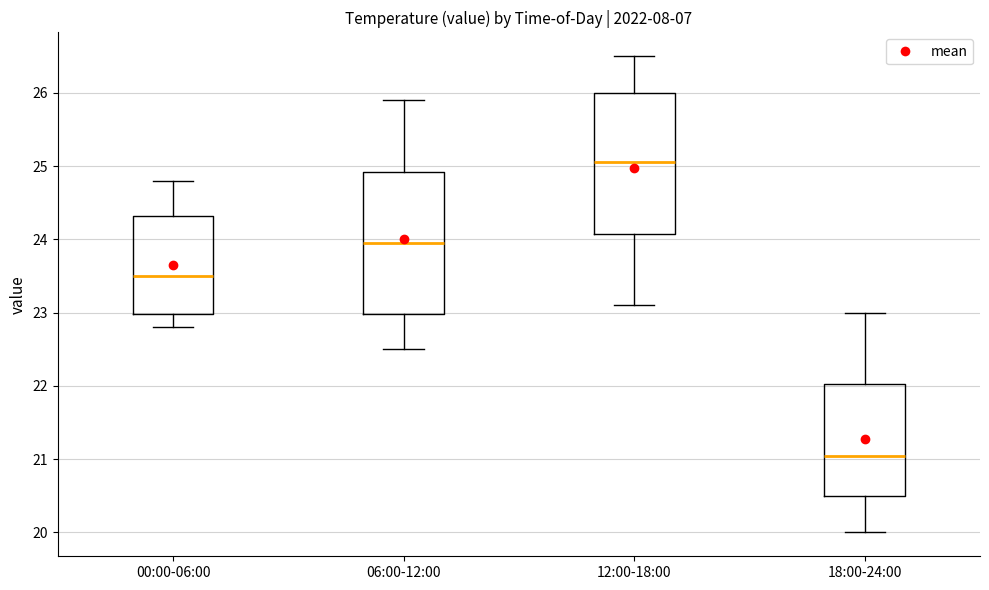

Which box's median line is the highest?

12:00-18:00